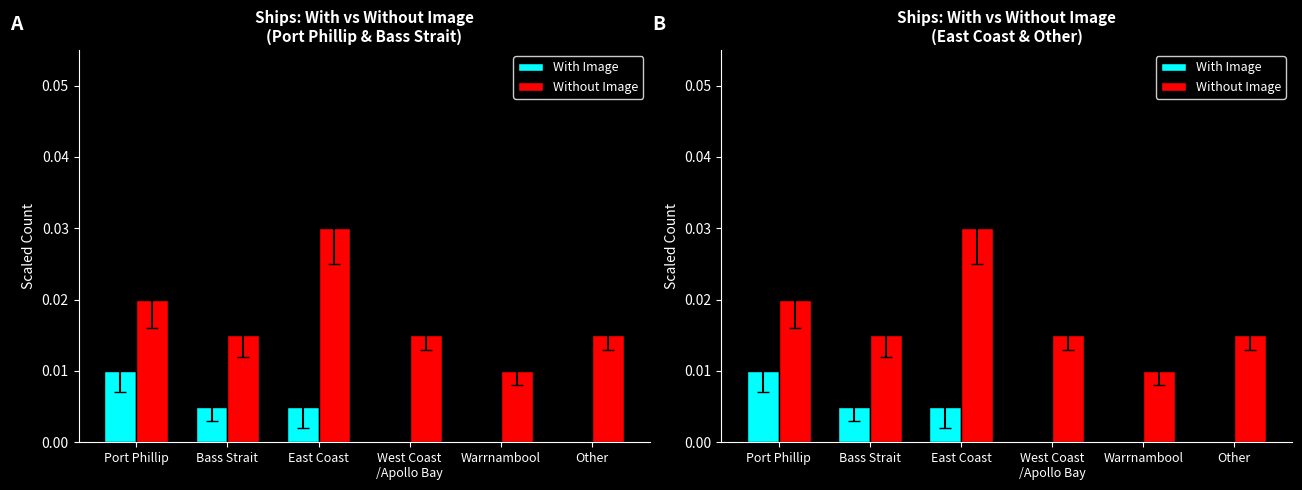

Which series changed the most between Bass Strait and East Coast?

Without Image